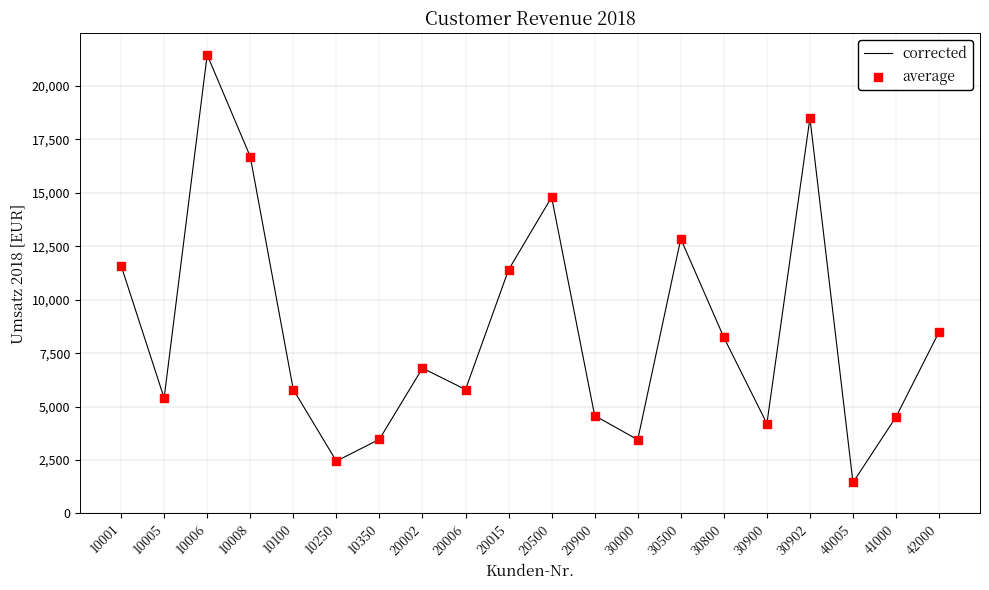

What is the ratio of the value at 20002 to the value at 10350?

2.0